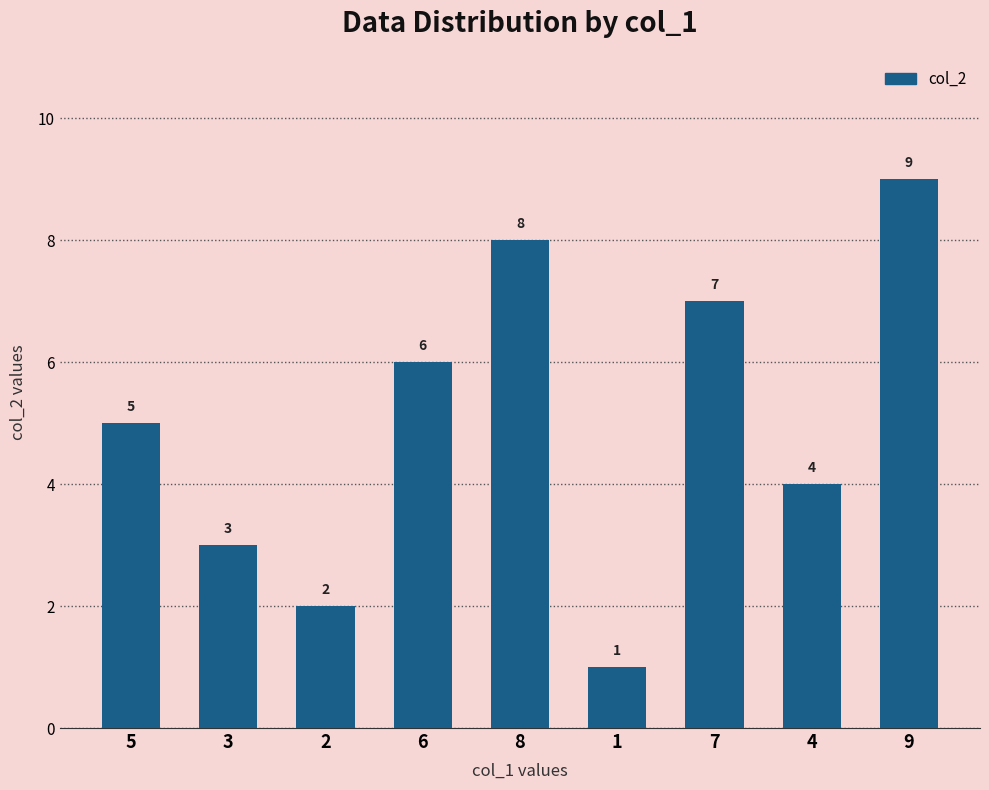

Where is the data nearest to the value 5?

5